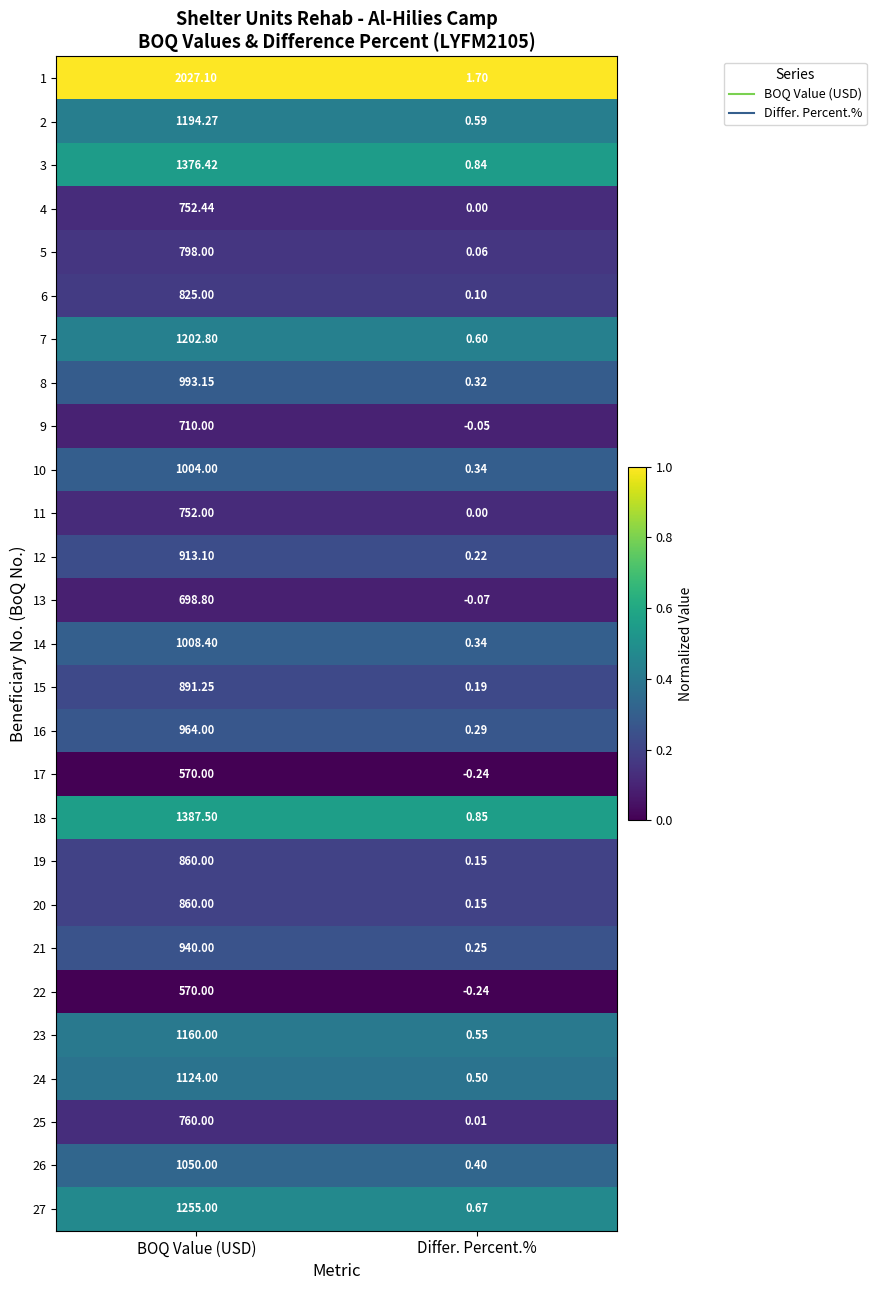

Which label corresponds to the largest value in the chart?

BOQ Value (USD)